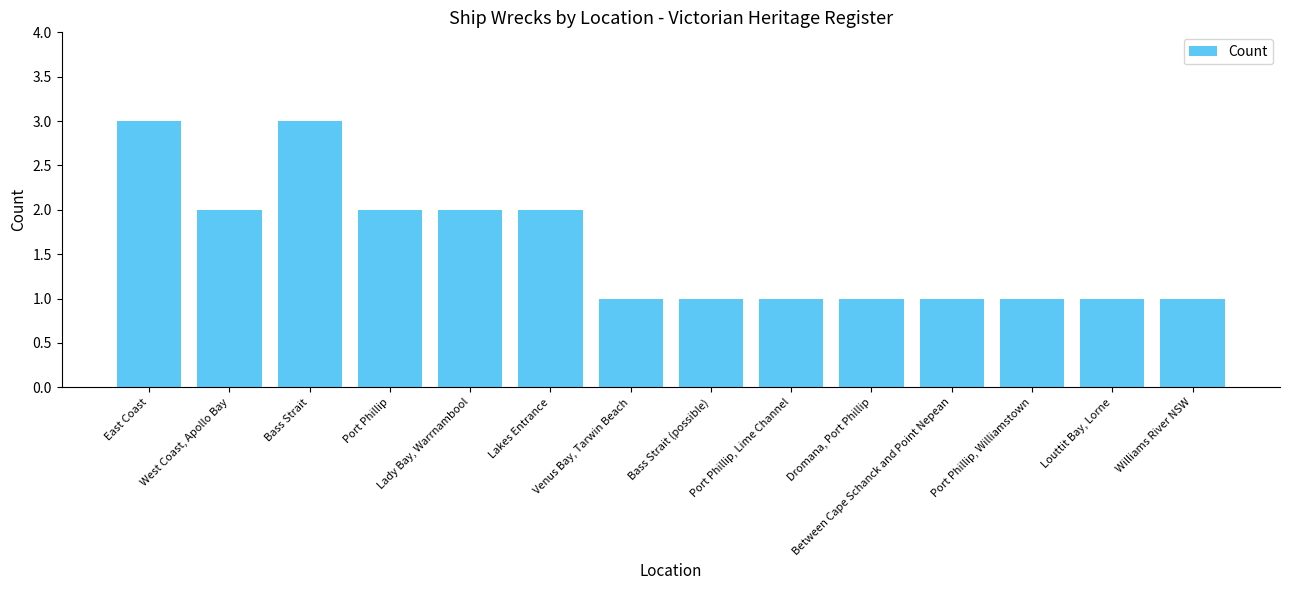

What is the difference between the values at East Coast and Lady Bay, Warrnambool?

1